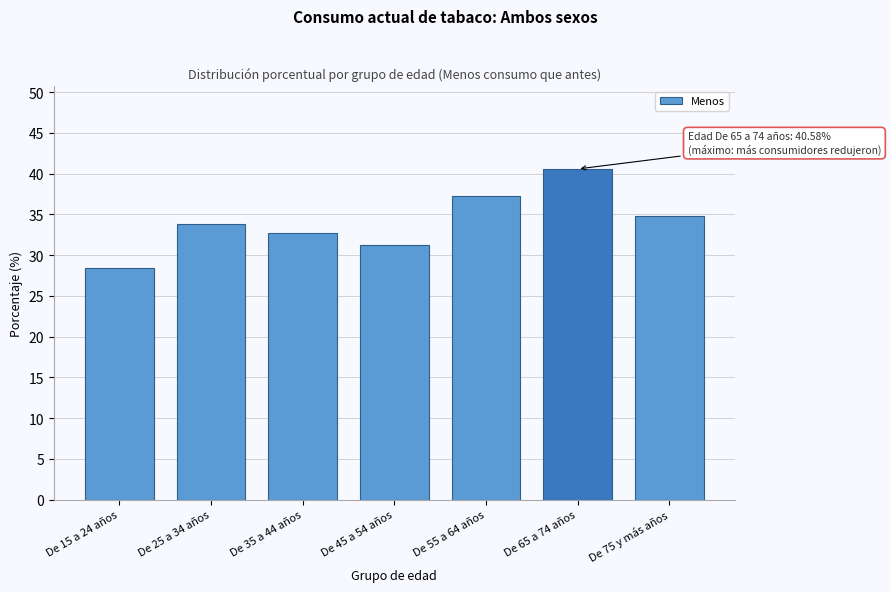

Reading left to right, transcribe all the data shown in this chart.

De 15 a 24 años=28.5	De 25 a 34 años=33.8	De 35 a 44 años=32.7	De 45 a 54 años=31.2	De 55 a 64 años=37.3	De 65 a 74 años=40.6	De 75 y más años=34.9